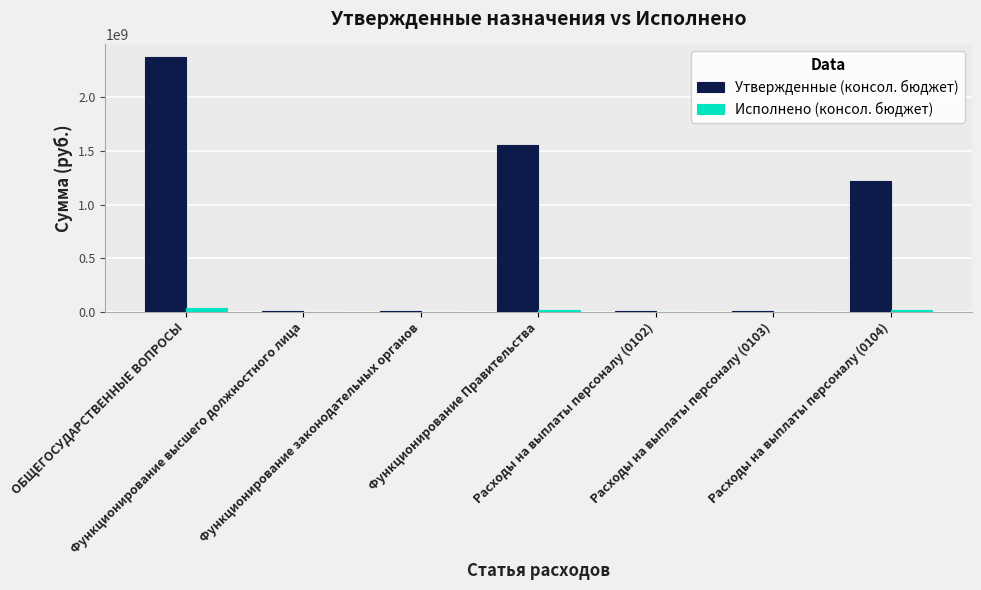

What is the highest value of the Утвержденные (консол. бюджет) series?

2374611380.6